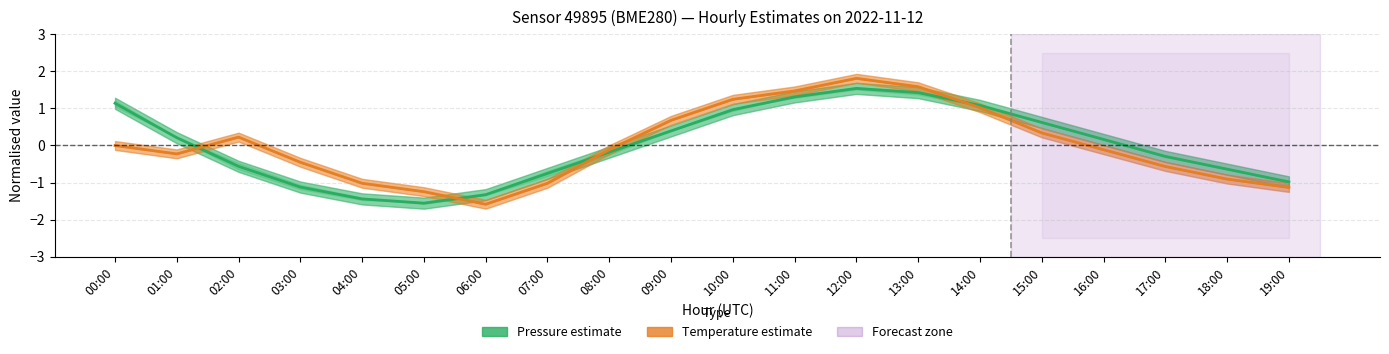

Where do Pressure estimate and Temperature estimate first cross each other?

01:00 and 02:00